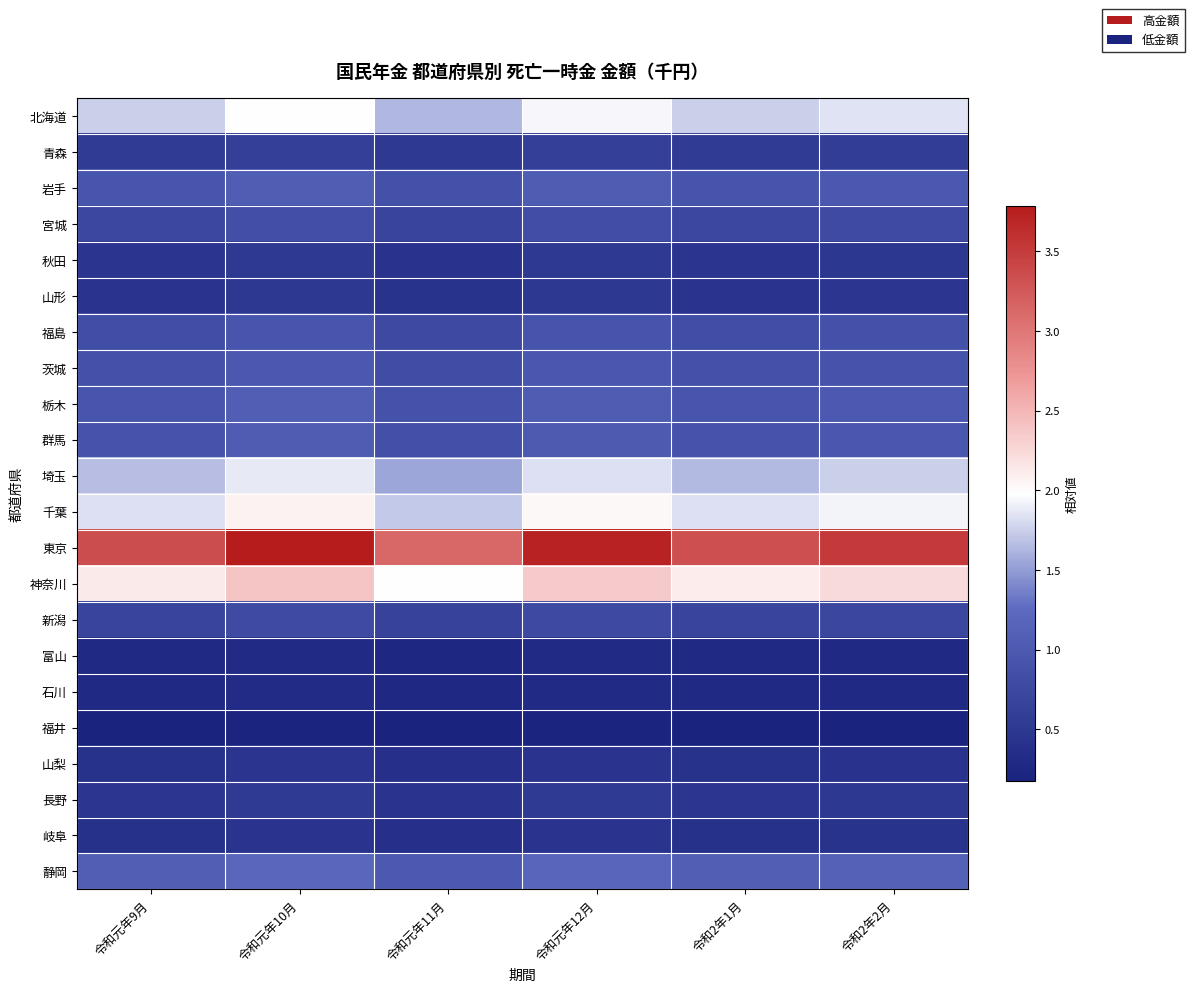

At 令和2年1月, list the series in order from largest to smallest.

東京, 神奈川, 千葉, 北海道, 埼玉, 静岡, 栃木, 岩手, 群馬, 茨城, 福島, 宮城, 新潟, 青森, 長野, 秋田, 山形, 山梨, 岐阜, 石川, 富山, 福井